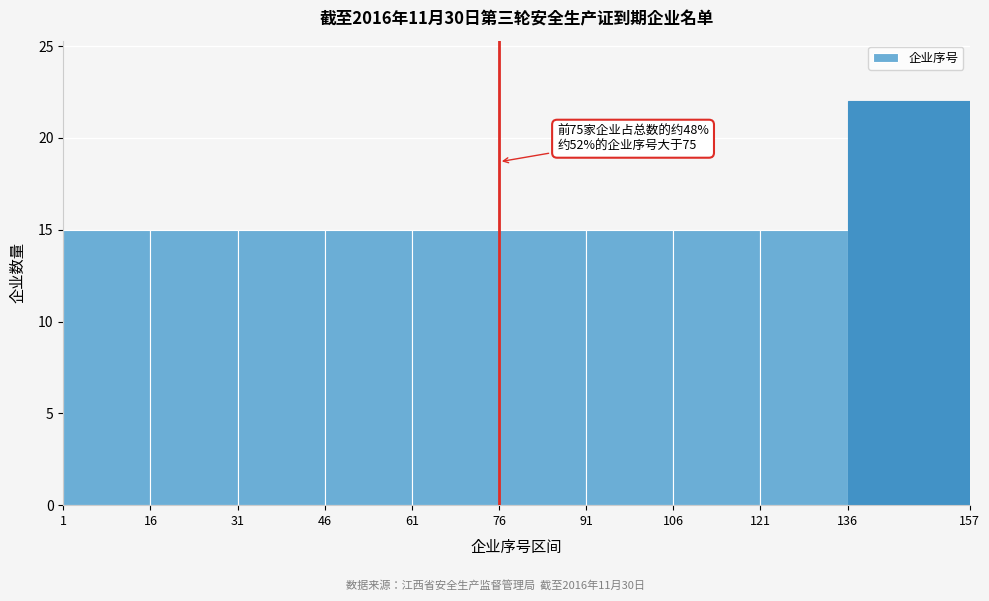

Which range on the x-axis has the tallest bar?

136 to 157